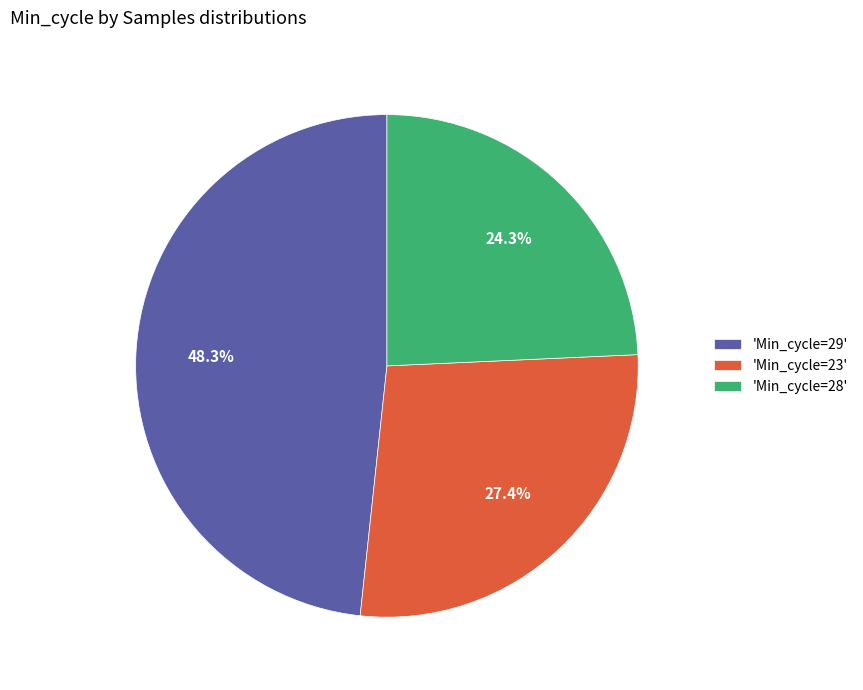

How many segments does this pie chart have?

3